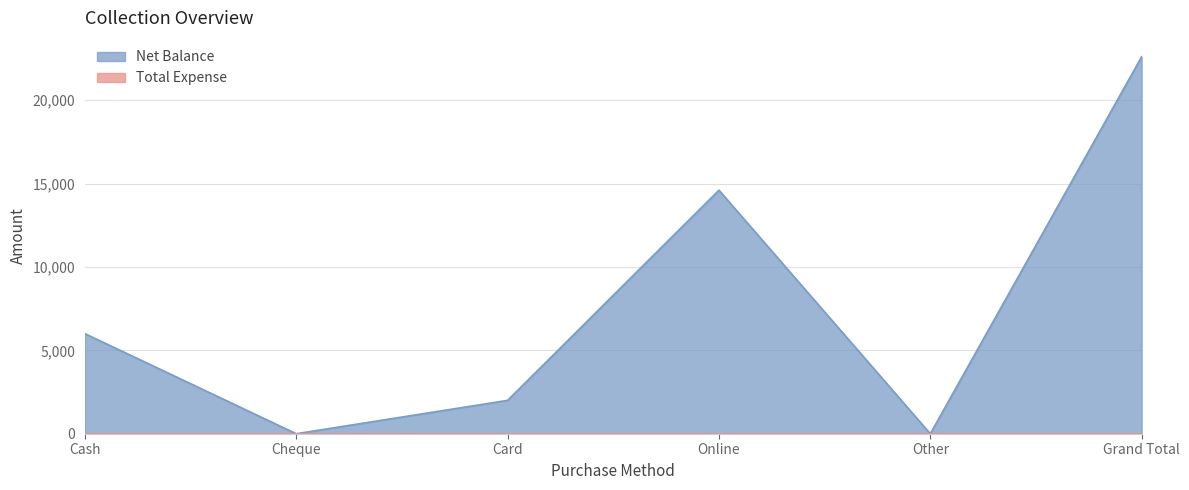

At which category does the chart reach its peak across all series?

Grand Total